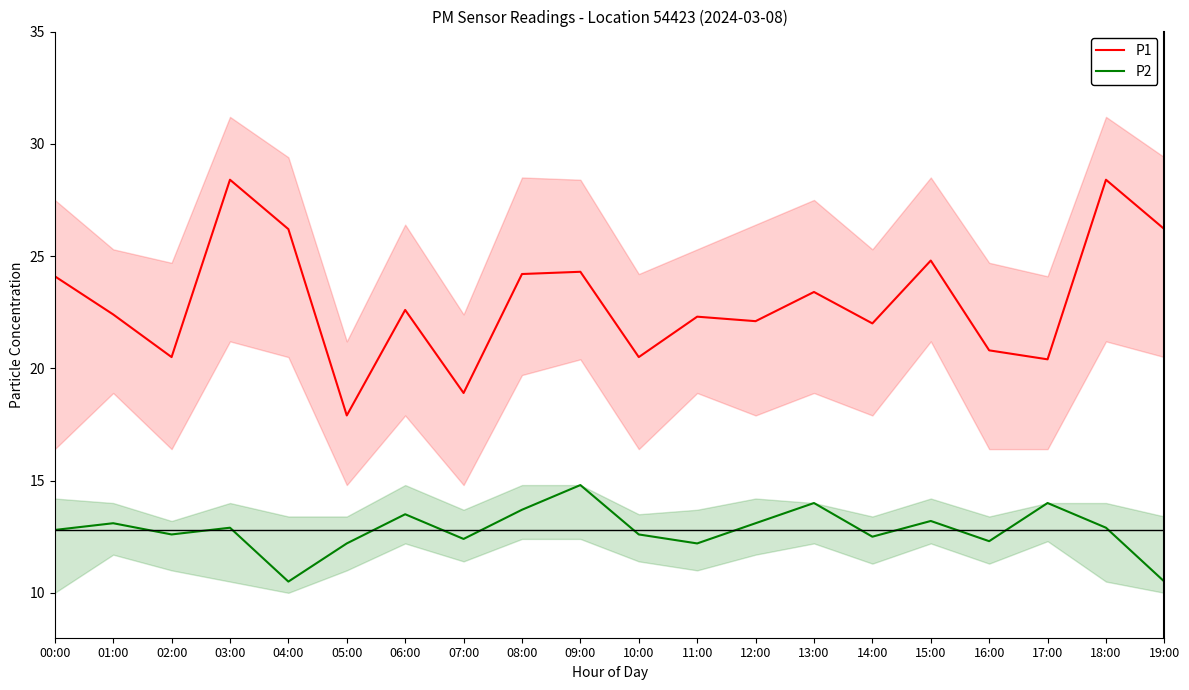

How many lines are shown in the chart?

2